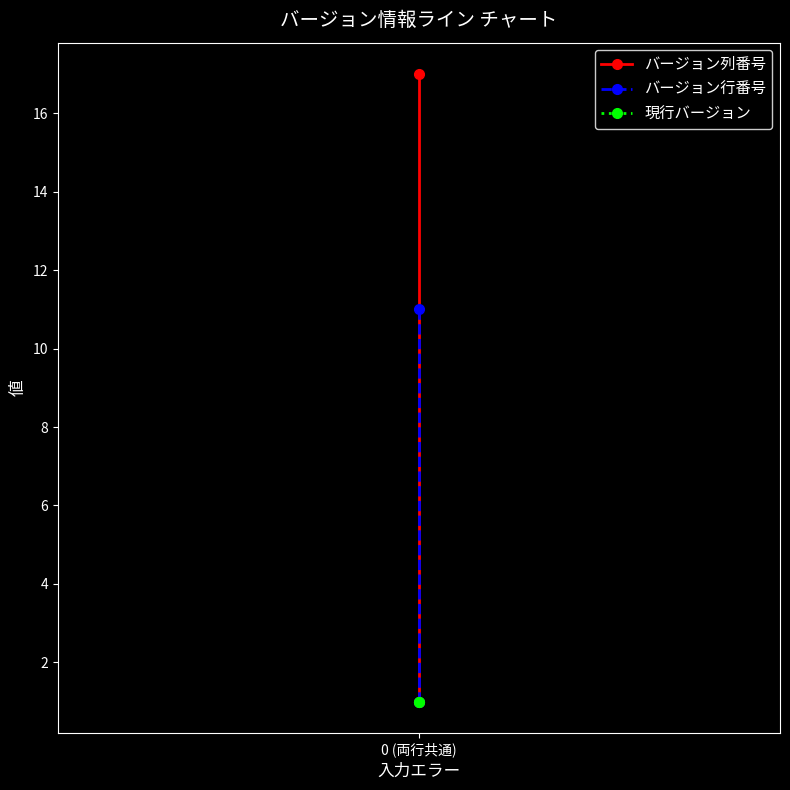

True or false: バージョン行番号 has a value of 7 at 0 (両行共通).

False